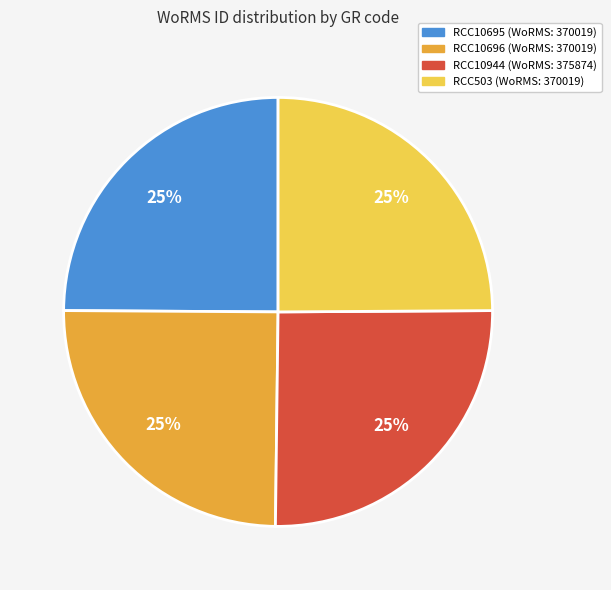

To the nearest percent, what portion does RCC10944 represent?

25%